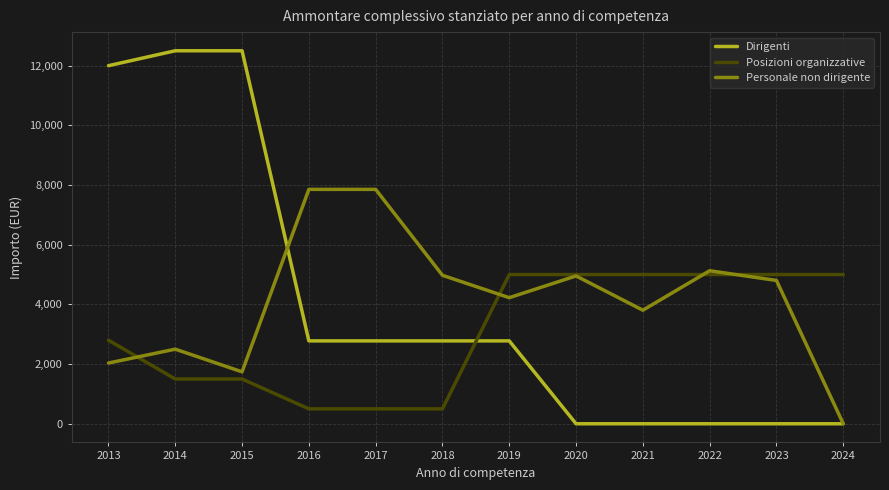

Where do Personale non dirigente and Posizioni organizzative first cross each other?

2013 and 2014